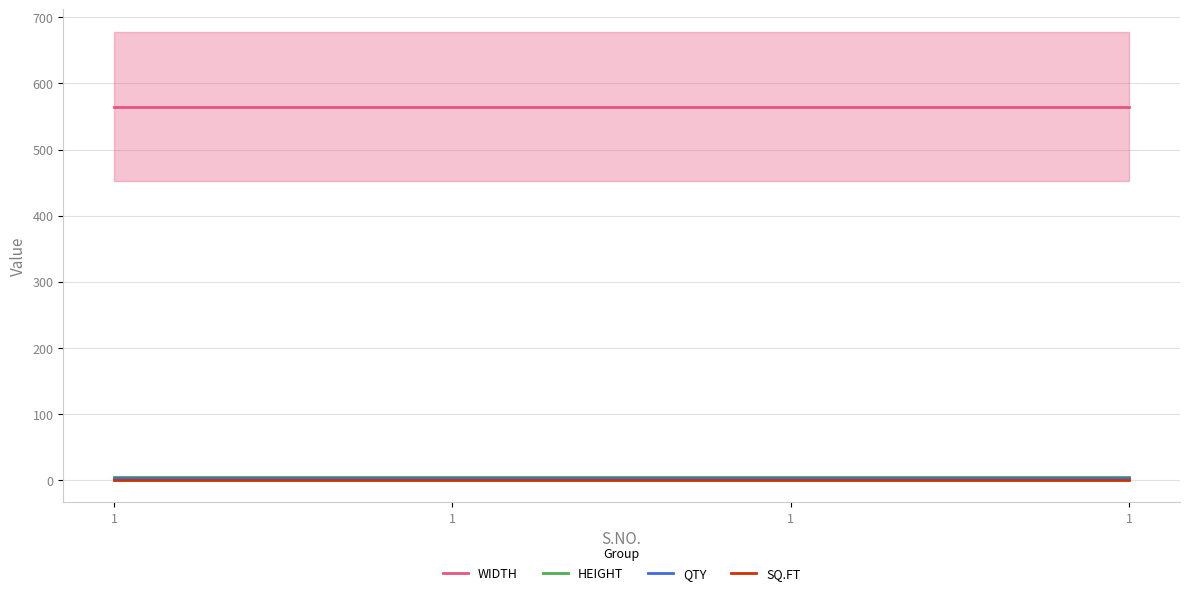

List the series in order of their peak value, lowest first.

SQ.FT, QTY, HEIGHT, WIDTH